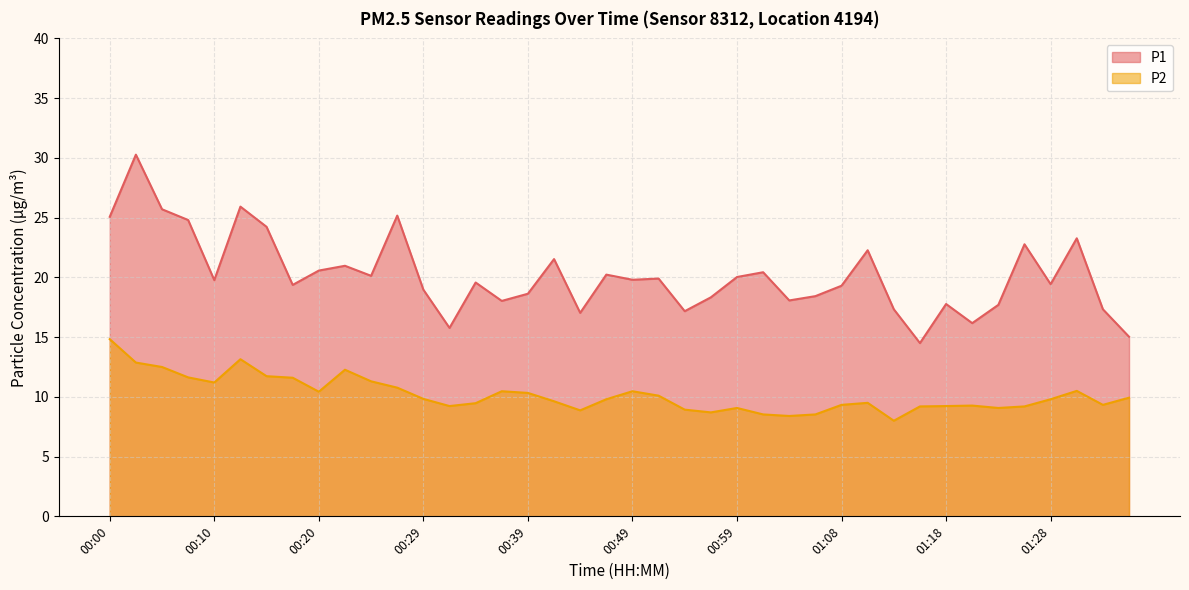

At which label does P1 reach its peak?

00:02